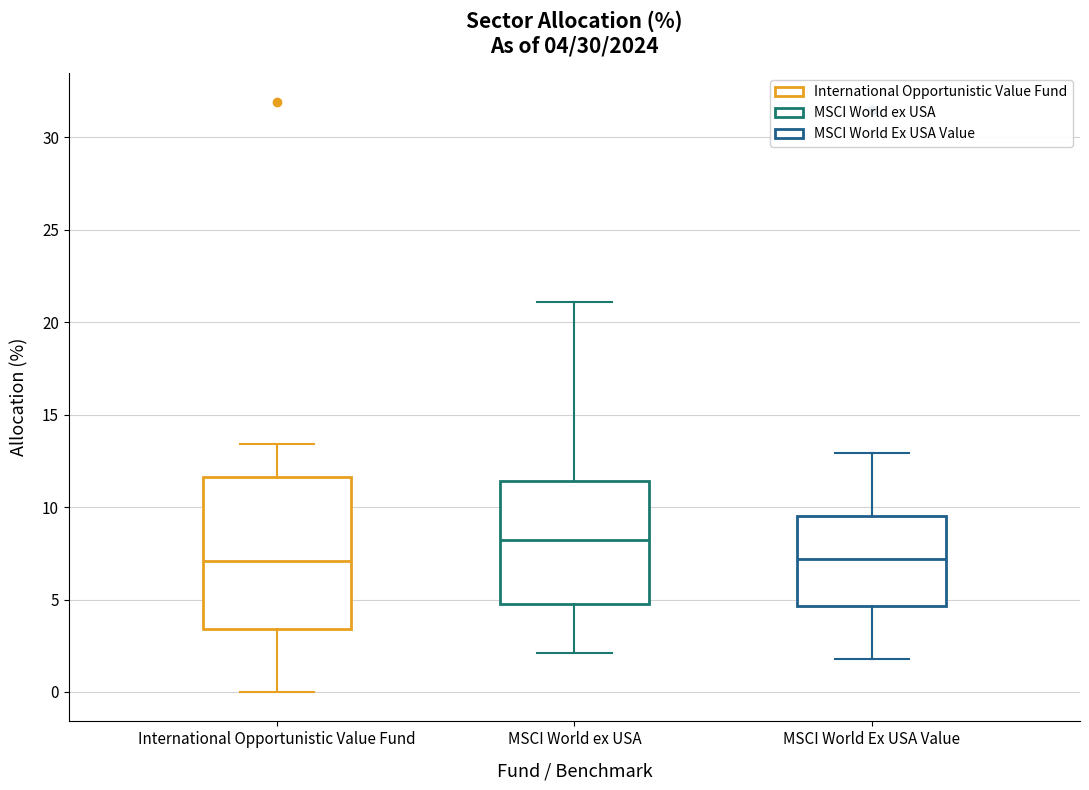

Which box is the tallest, from its lower edge to its upper edge?

International Opportunistic Value Fund